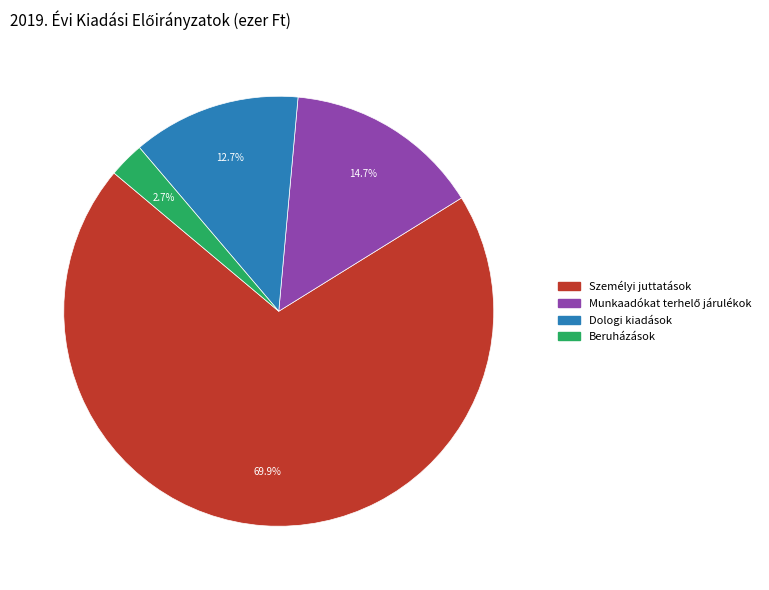

Which category has the biggest portion of the pie?

Személyi juttatások